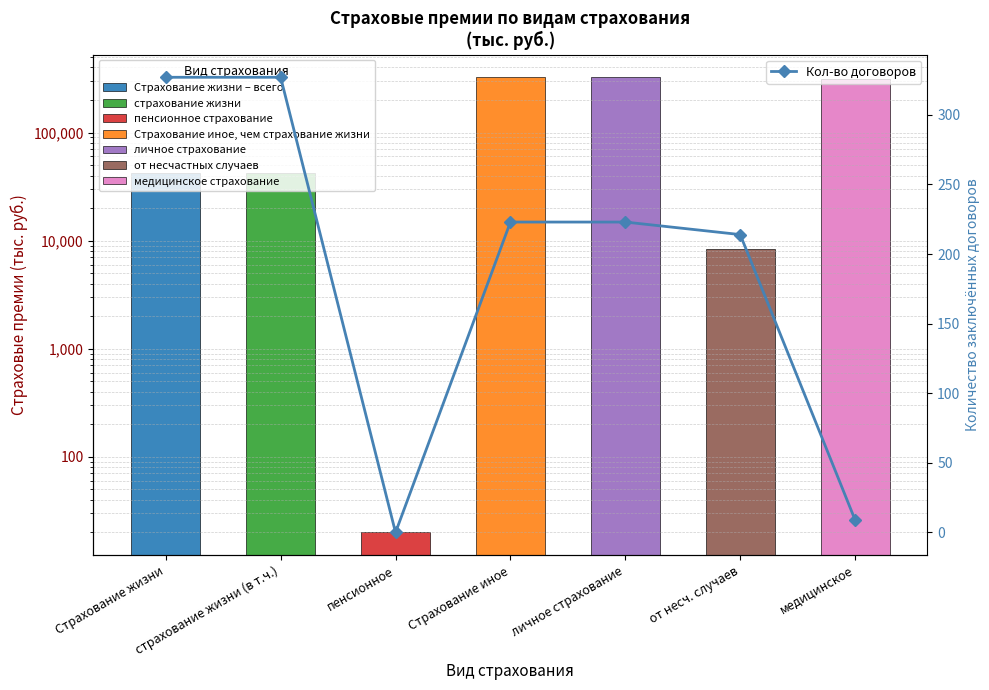

How many data points are less than 223?

3